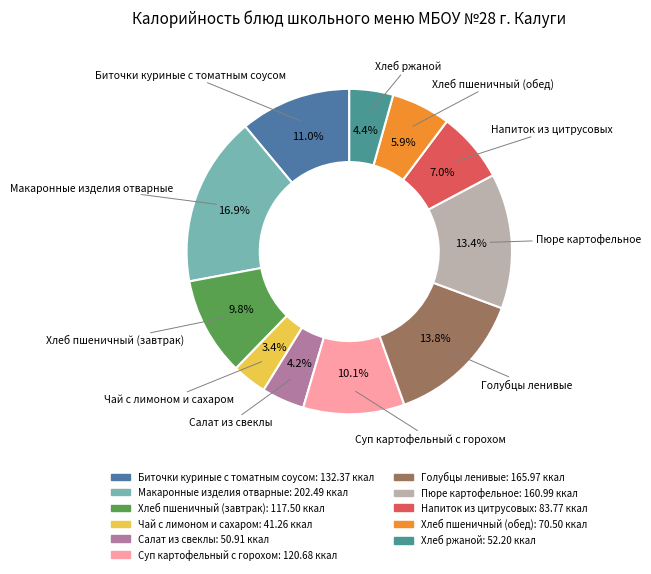

What is the largest slice in the pie chart?

Макаронные изделия отварные